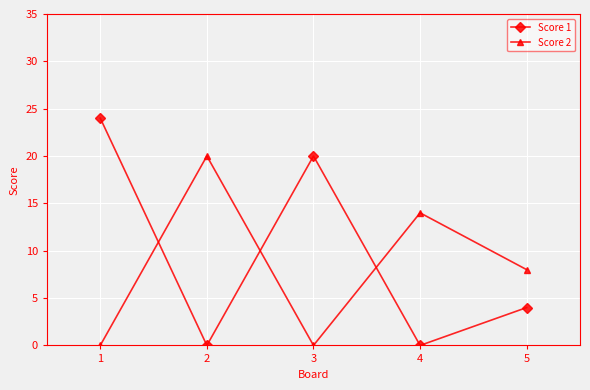

What is the difference between the Score 1 values at 1 and 4?

24